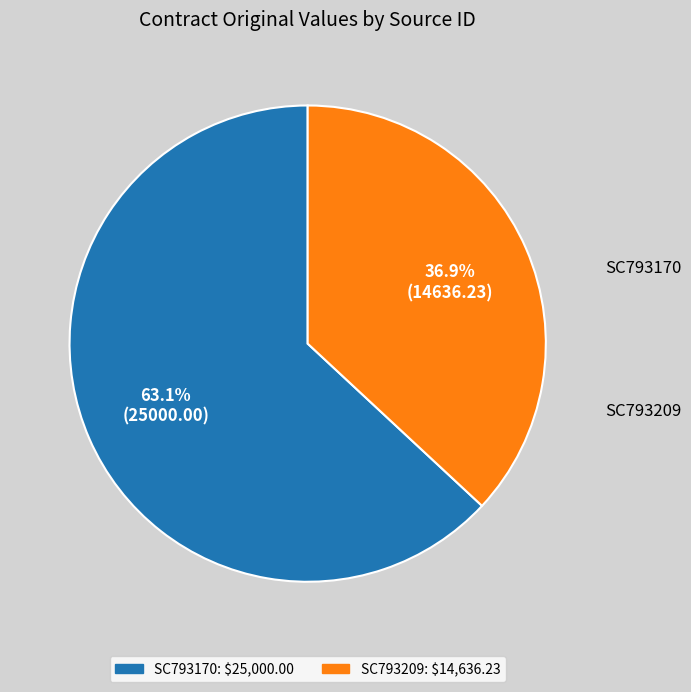

To the nearest percent, what is the average slice percentage?

50%